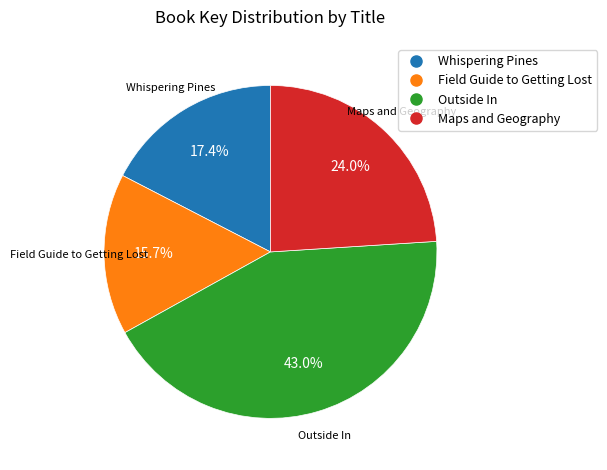

How much of the chart is everything except Maps and Geography?

76.0%